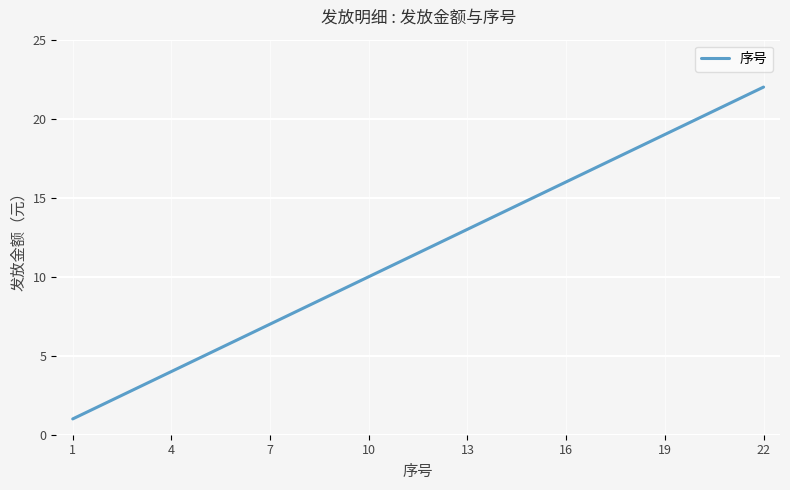

What is the maximum value shown in the chart?

22